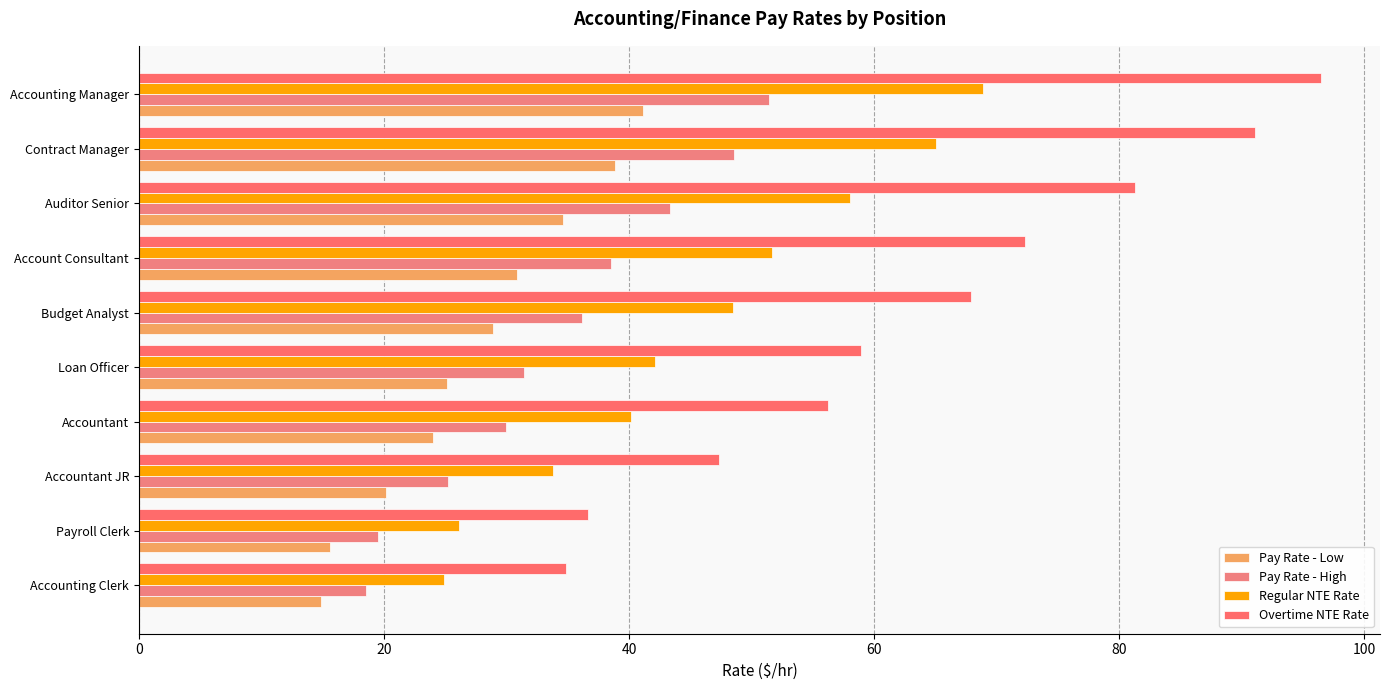

What position from the right is Contract Manager?

2